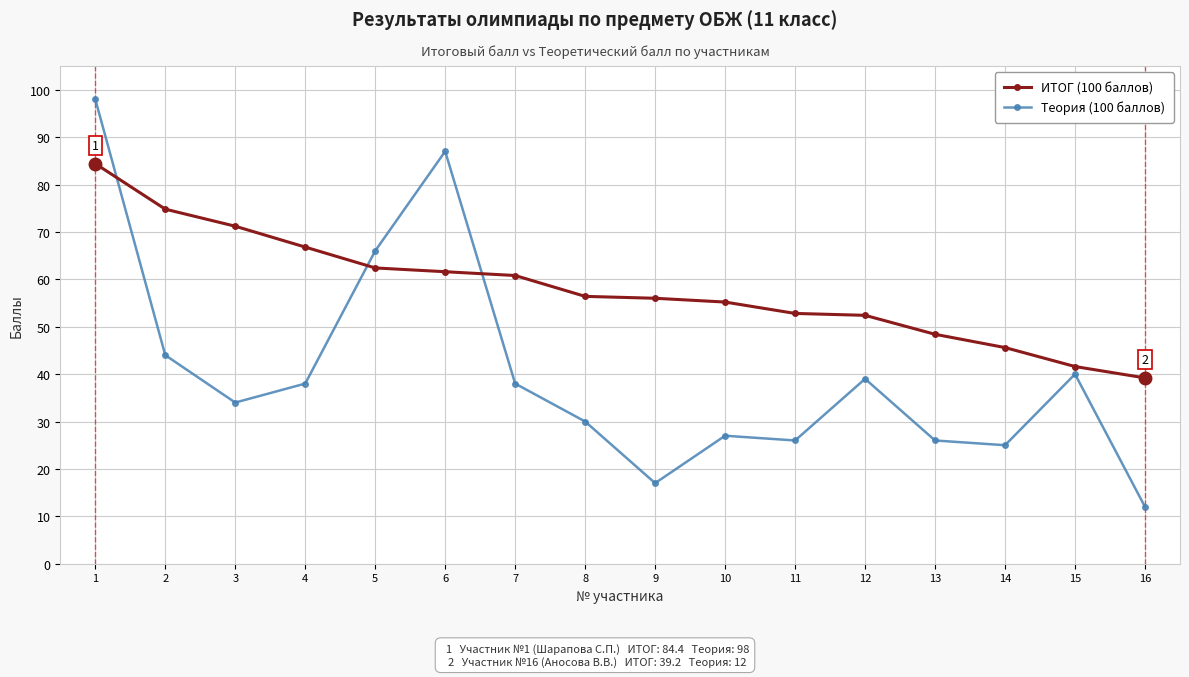

How many data points does each series have?

16